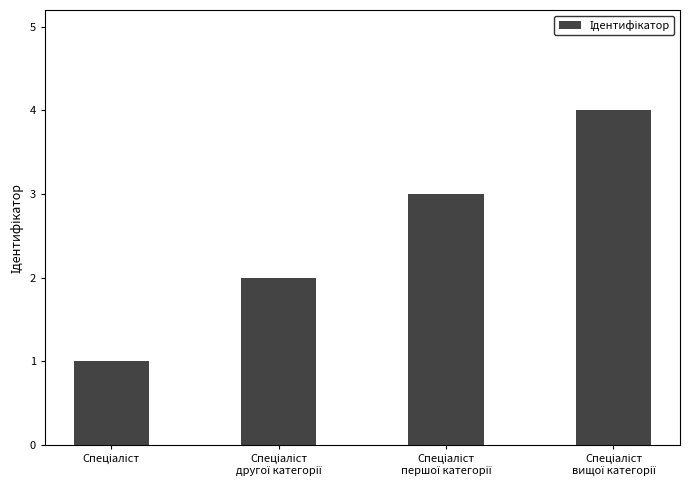

What is the difference between the maximum and minimum values?

3